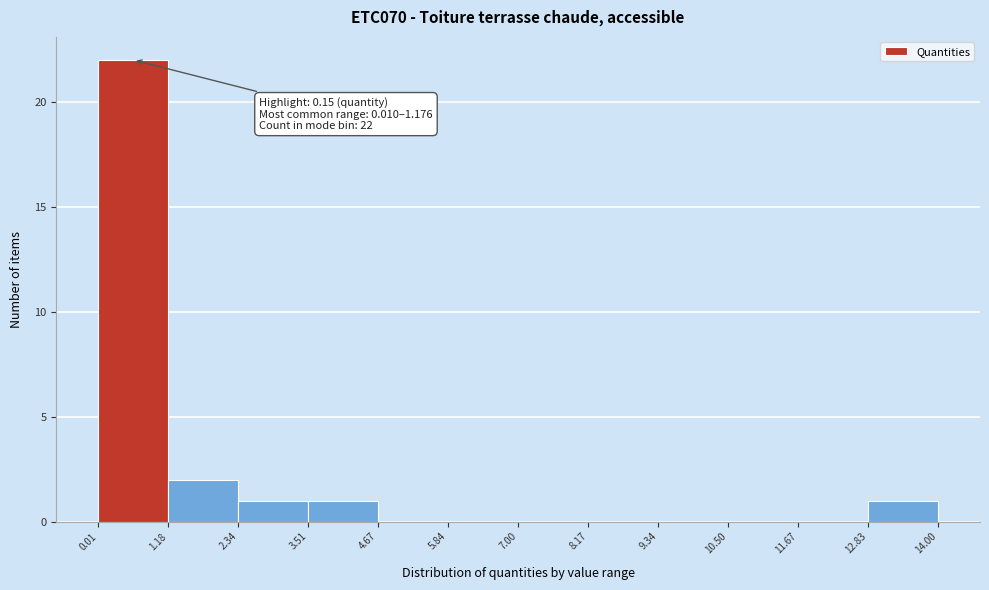

Which range on the x-axis has the tallest bar?

0.01 to 1.18